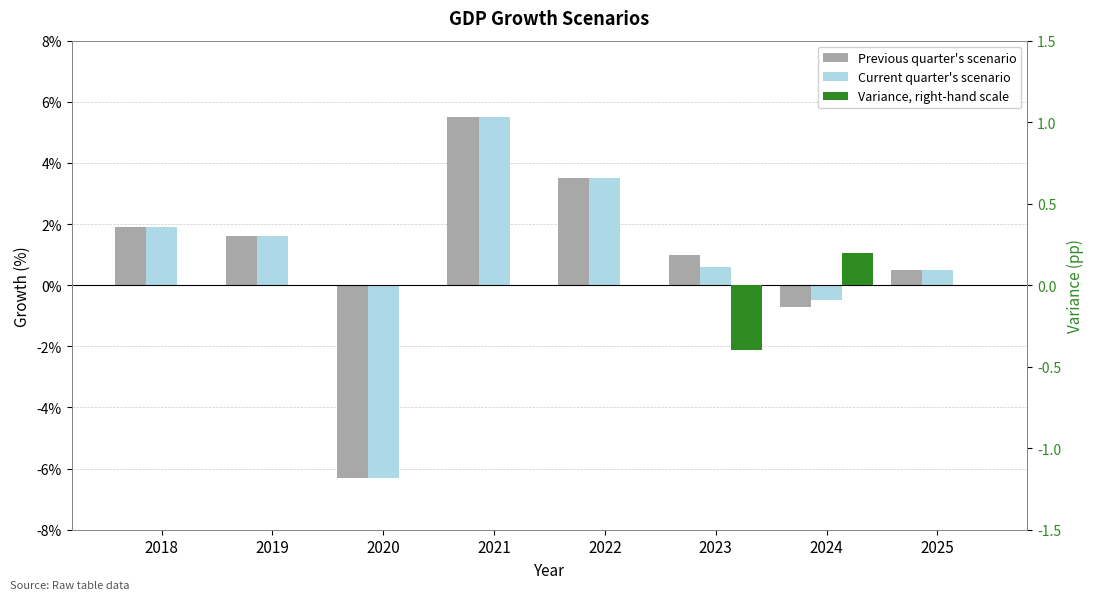

At 2025, list the series in order from smallest to largest.

Variance, right-hand scale, Previous quarter's scenario, Current quarter's scenario